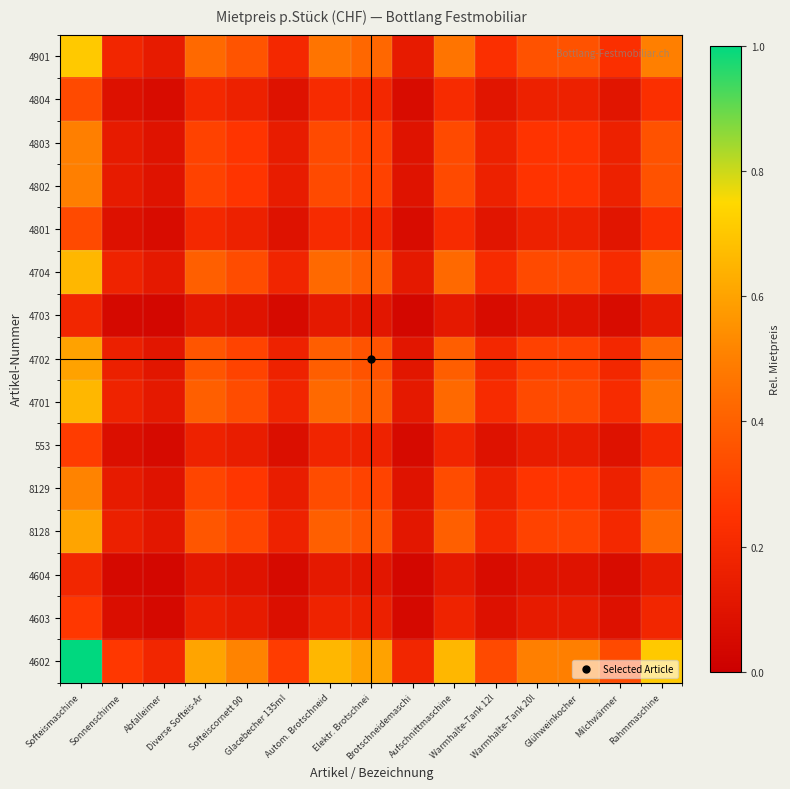

Which has a higher value, Brotschneidemaschi or Milchwärmer?

Milchwärmer